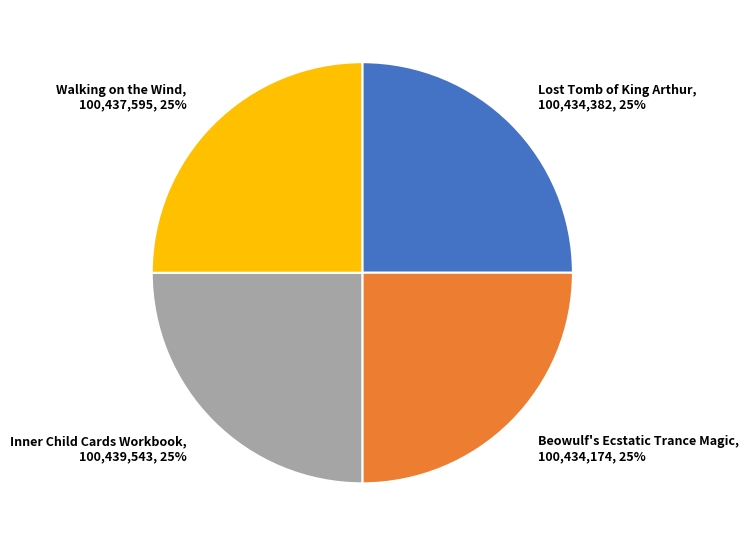

To the nearest percent, what is the average slice percentage?

25%